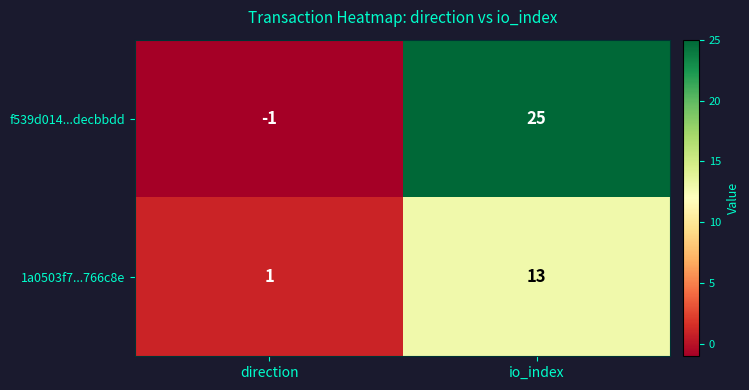

List the series in order of their peak value, highest first.

f539d014...decbbdd, 1a0503f7...766c8e